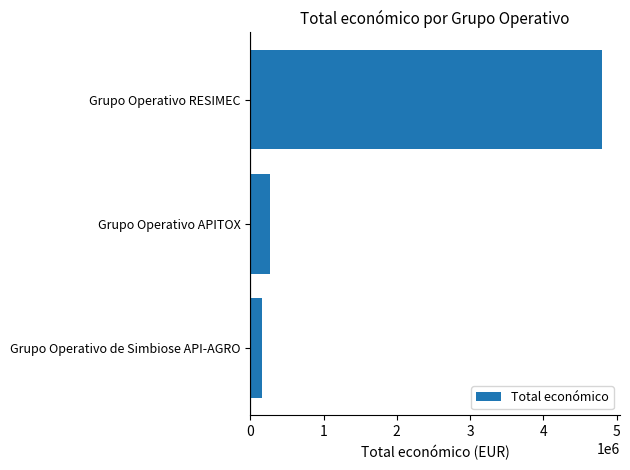

True or false: the data shows 165000 at Grupo Operativo de Simbiose API-AGRO.

True